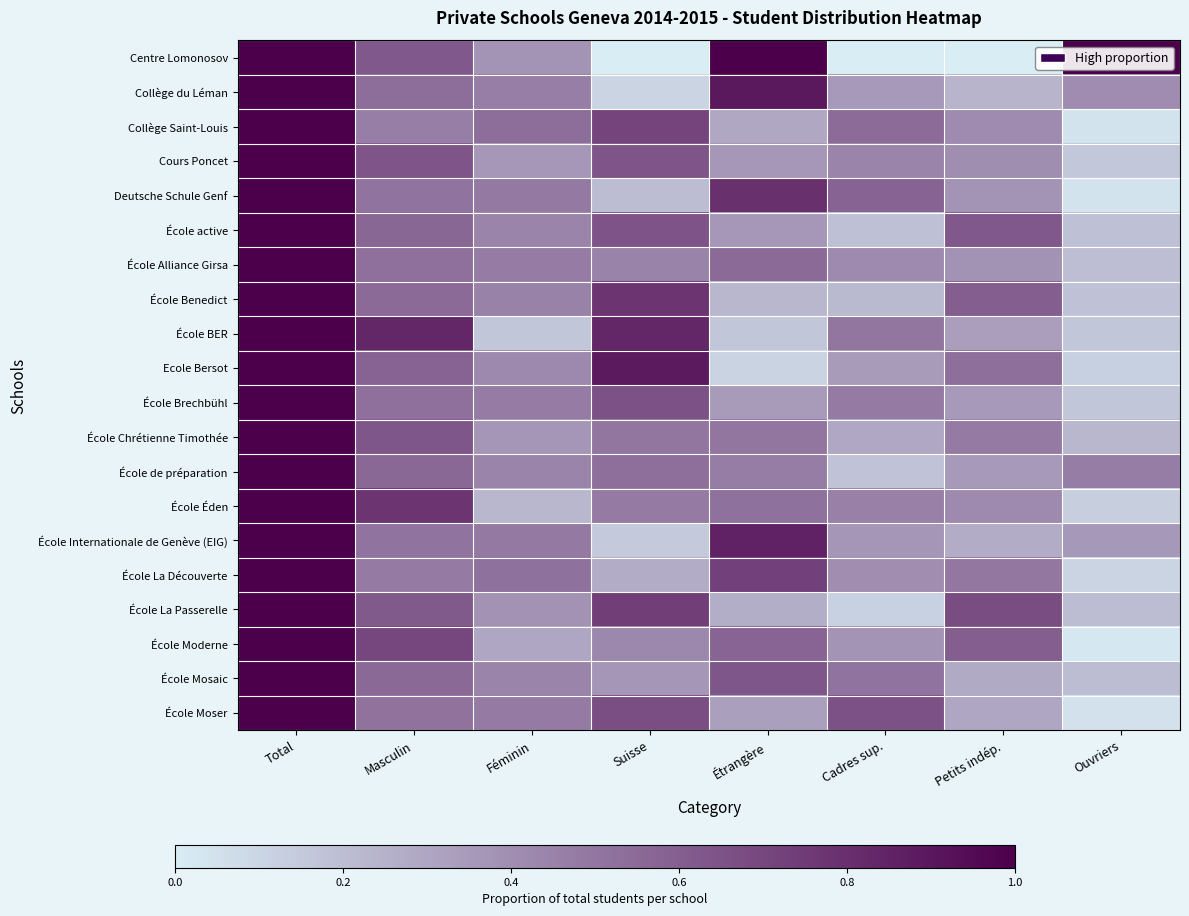

Rank the series at Féminin from highest to lowest value.

Collège Saint-Louis, École La Découverte, École Internationale de Genève (EIG), Deutsche Schule Genf, École Moser, École Brechbühl, École Alliance Girsa, Collège du Léman, École Benedict, École Mosaic, École de préparation, École active, Ecole Bersot, École La Passerelle, Centre Lomonosov, École Chrétienne Timothée, Cours Poncet, École Moderne, École Éden, École BER